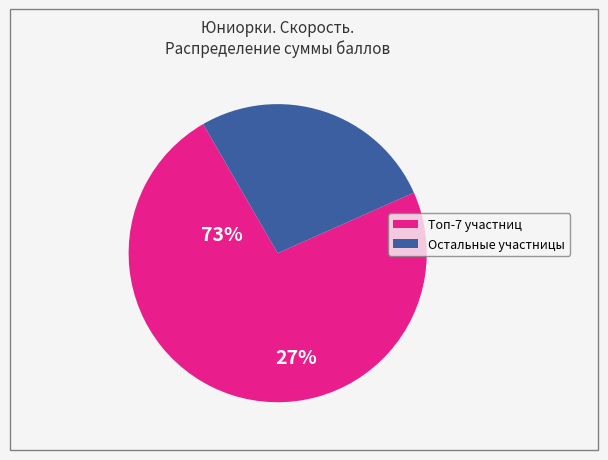

Does any single category account for the majority?

Yes